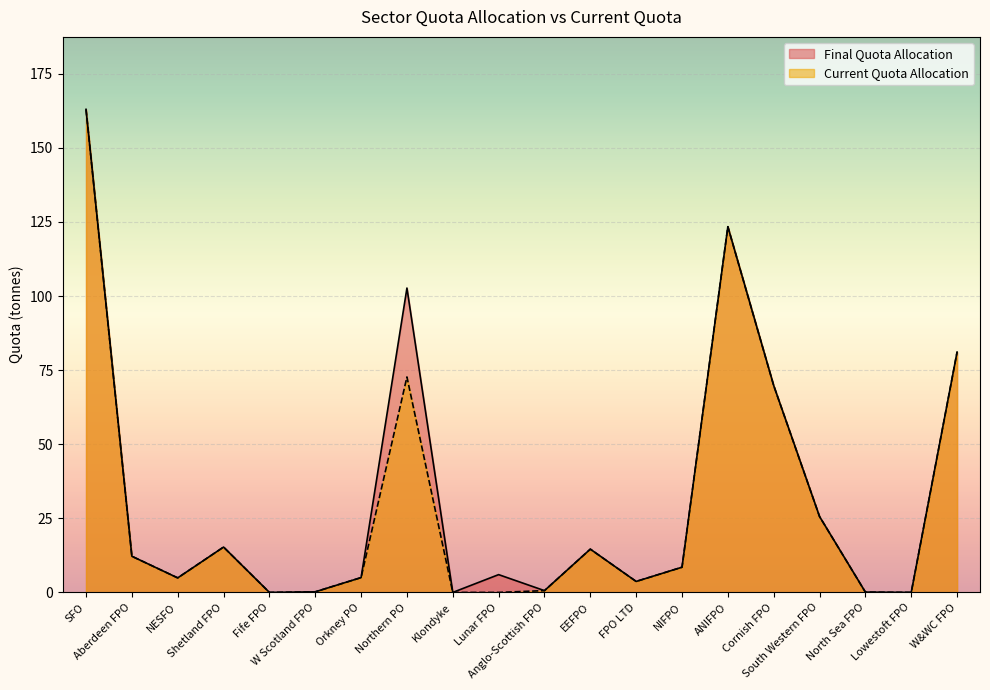

At how many categories does at least one series exceed 9?

9